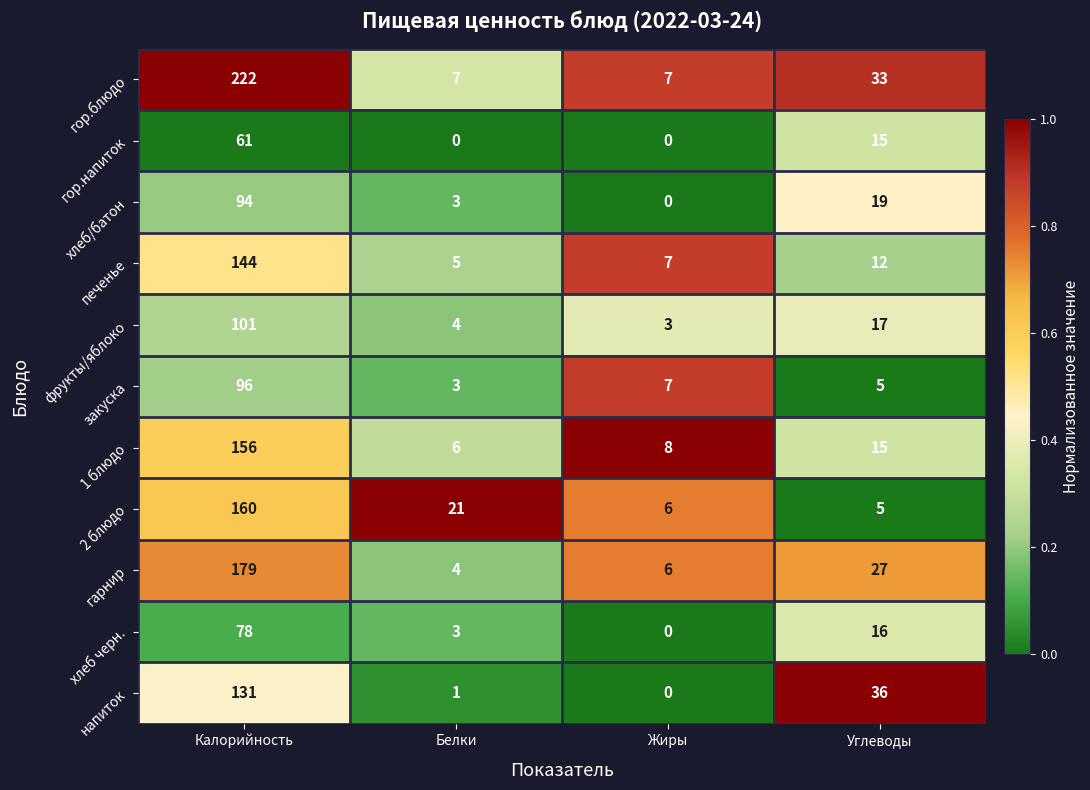

At which label is фрукты/яблоко closest to 52?

Углеводы